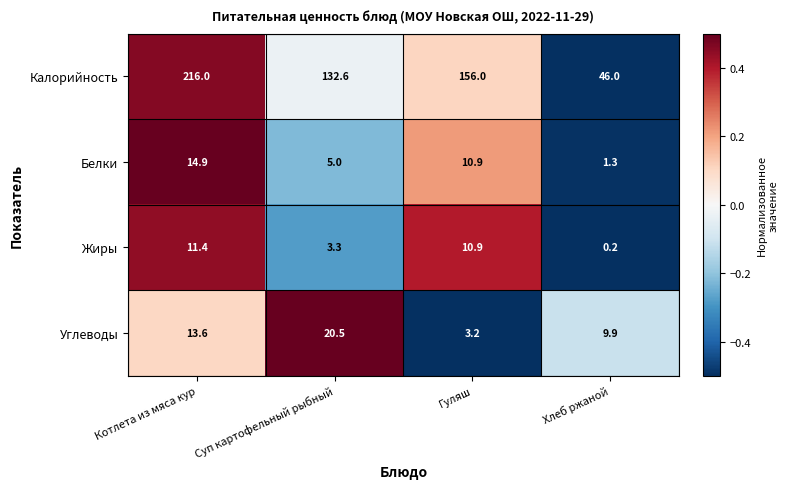

Where does the Жиры series first go above 10?

Котлета из мяса кур